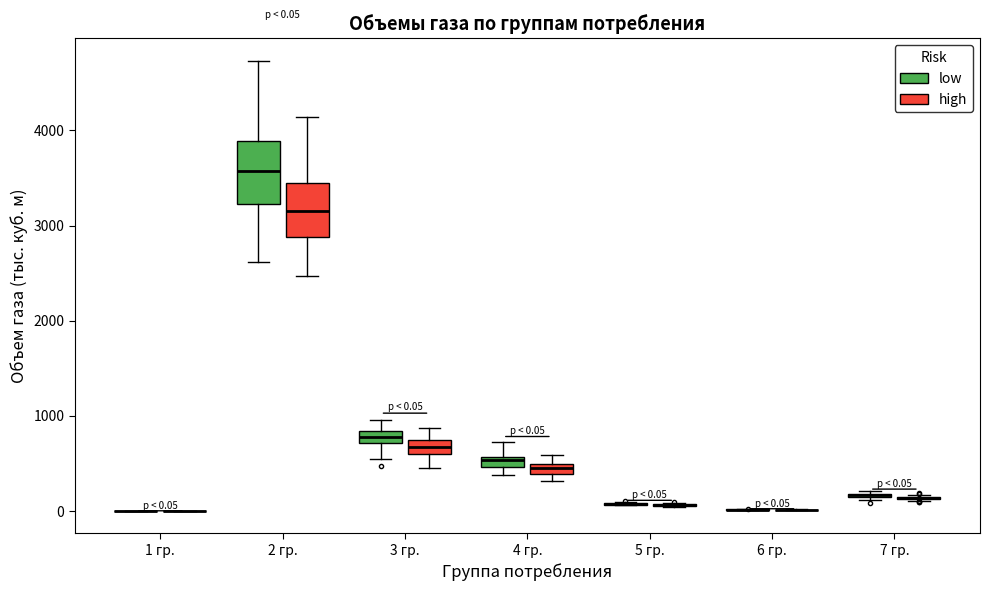

Comparing the boxes themselves (not the whiskers), which one is the tallest?

2 гр. (low)